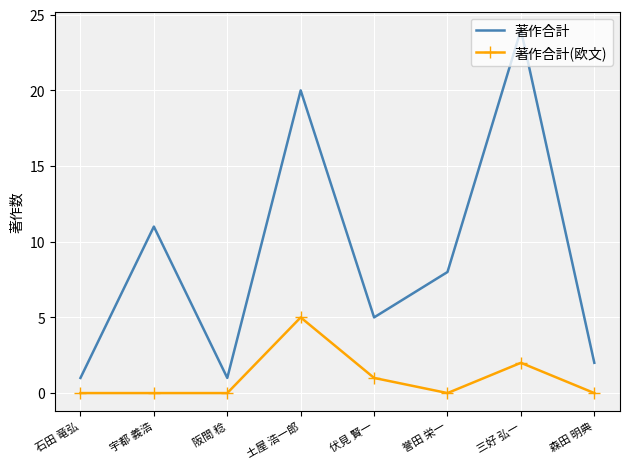

True or false: 著作合計(欧文) and 著作合計 intersect in this chart.

False